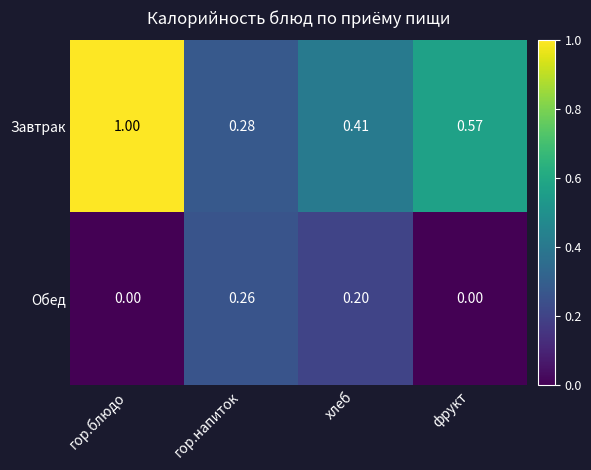

At which category is the sum across all series the highest?

гор.блюдо